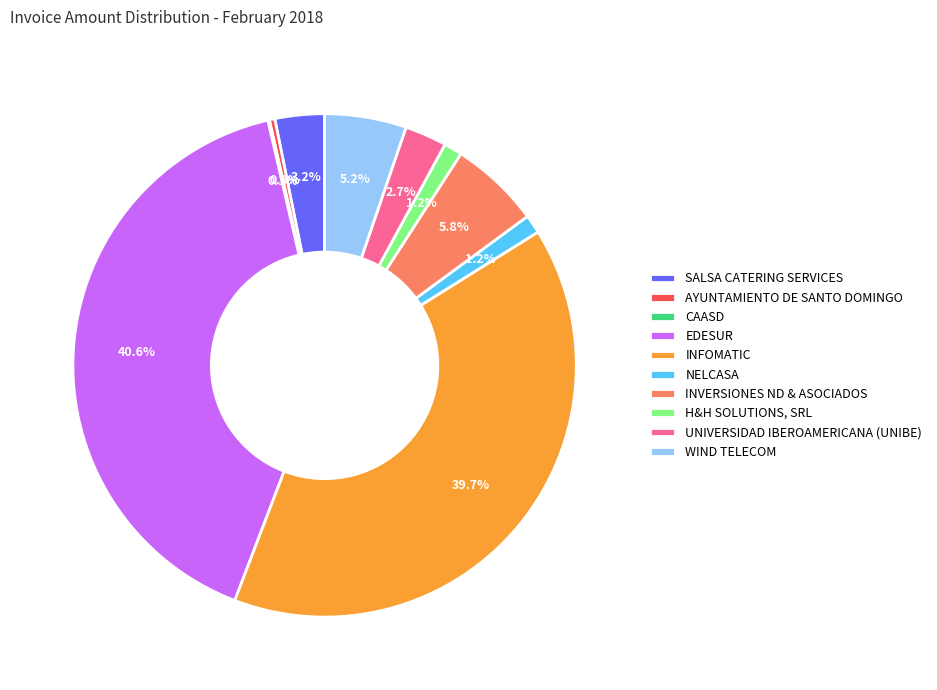

What is the largest slice in the pie chart?

EDESUR